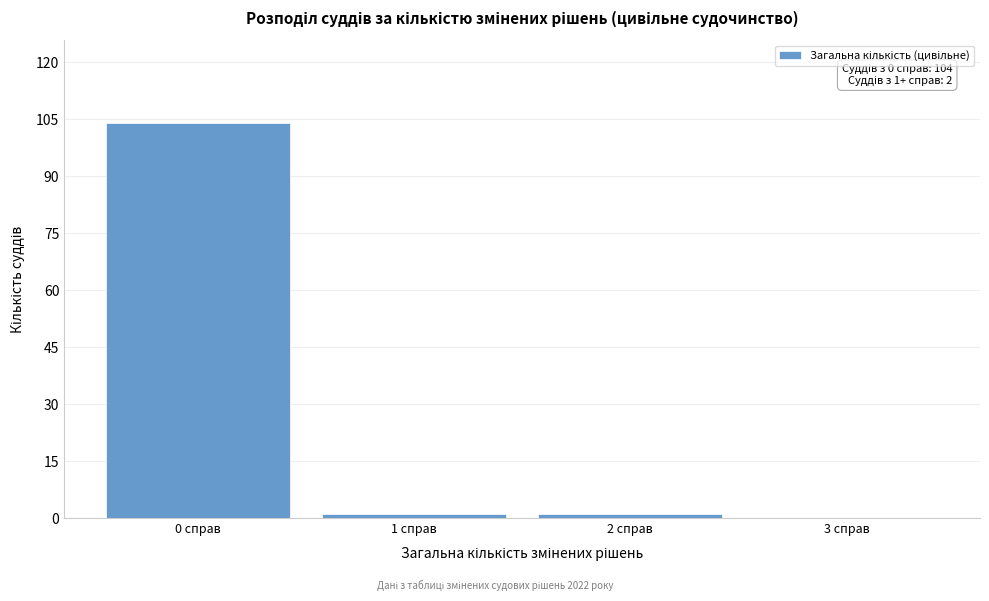

Reading left to right, extract all data points from this chart.

0 справ=104	1 справ=1	2 справ=1	3 справ=0